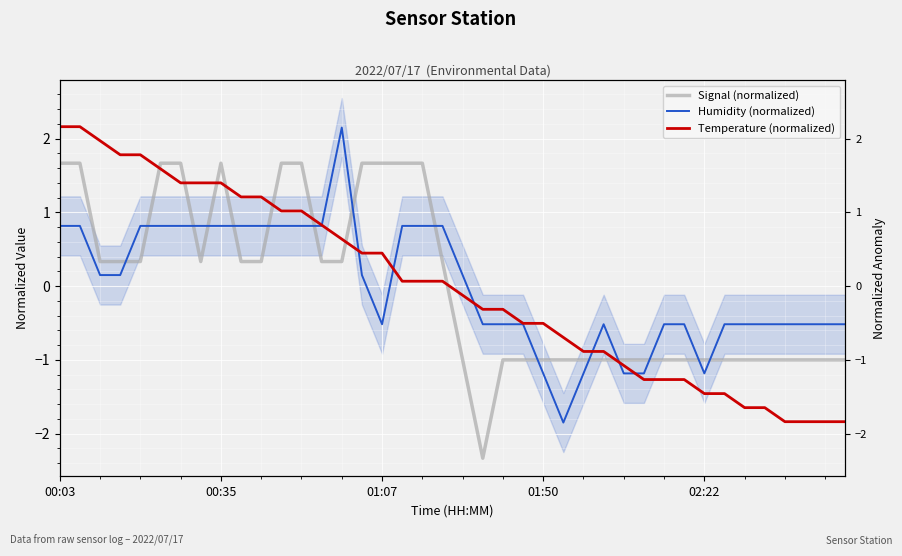

The Humidity (normalized) series shows 0.8 at 00:03. True or false?

True